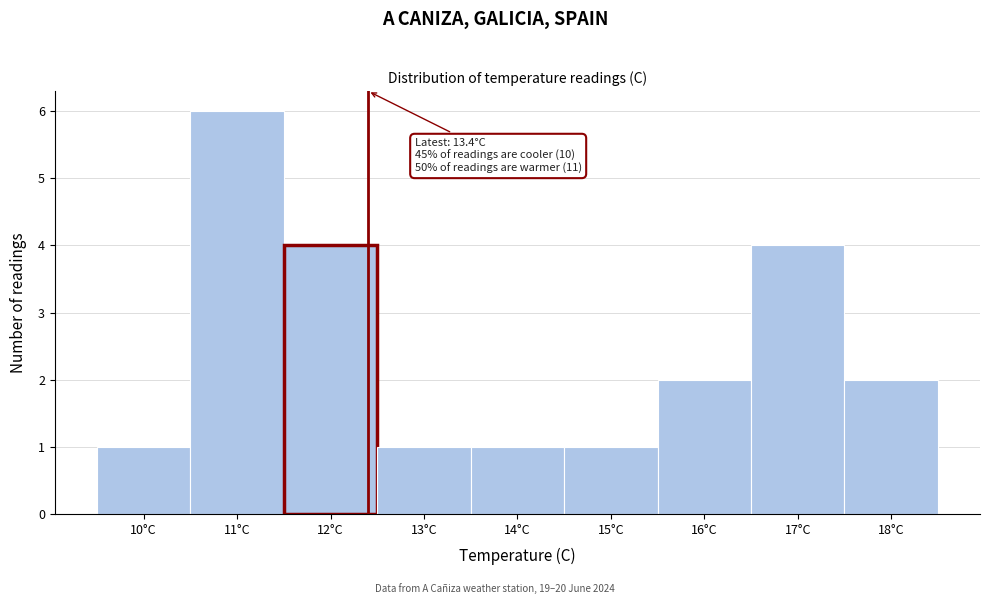

Reading right to left, extract all data points from this chart.

2	4	2	1	1	1	4	6	1